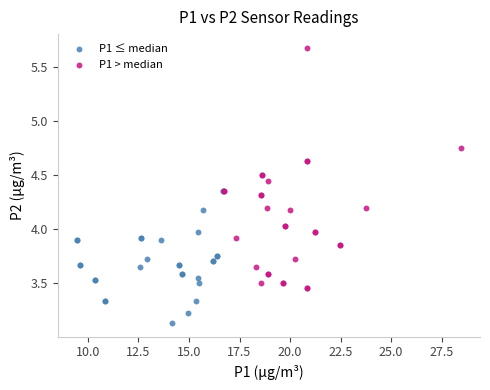

Which series reaches the minimum Y coordinate?

P1 ≤ median